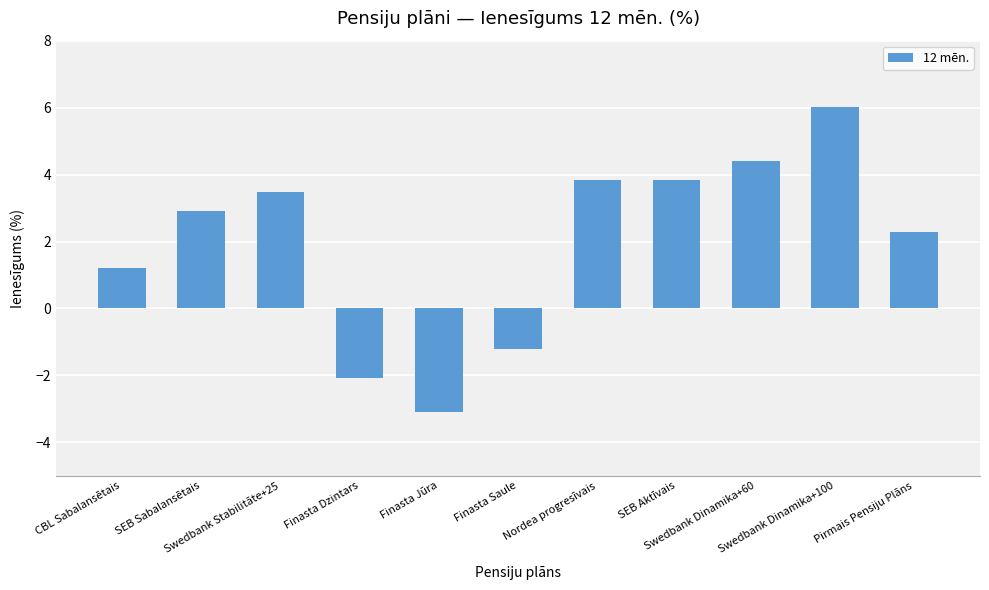

What is the greatest value displayed?

6.0